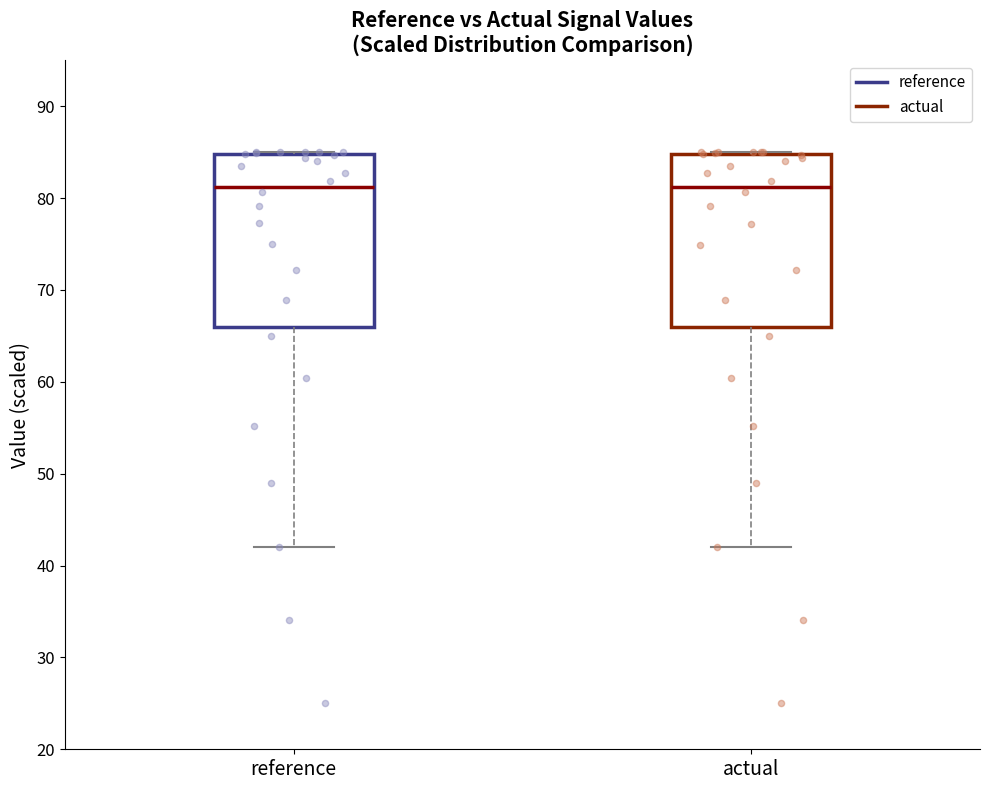

Where does the median line of the box for reference sit on the y-axis? The values are not printed on the chart, so give them approximately, as read against the axis.

81